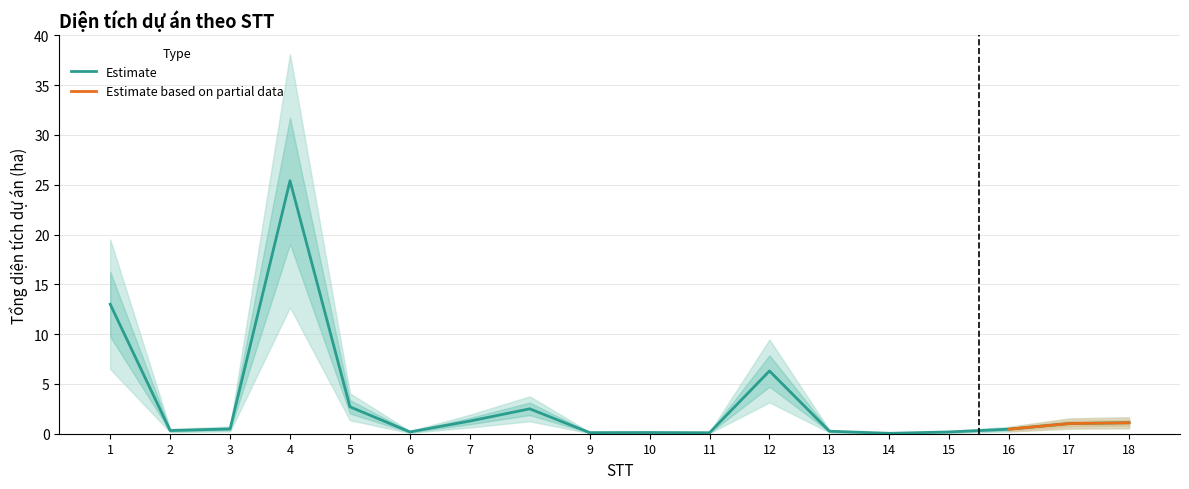

Reading left to right, what are all the values shown in this chart?

1=13.0	2=0.3	3=0.5	4=25.4	5=2.7	6=0.2	7=1.3	8=2.5	9=0.1	10=0.1	11=0.1	12=6.3	13=0.2	14=0.0	15=0.2	16=0.5	17=1.0	18=1.1